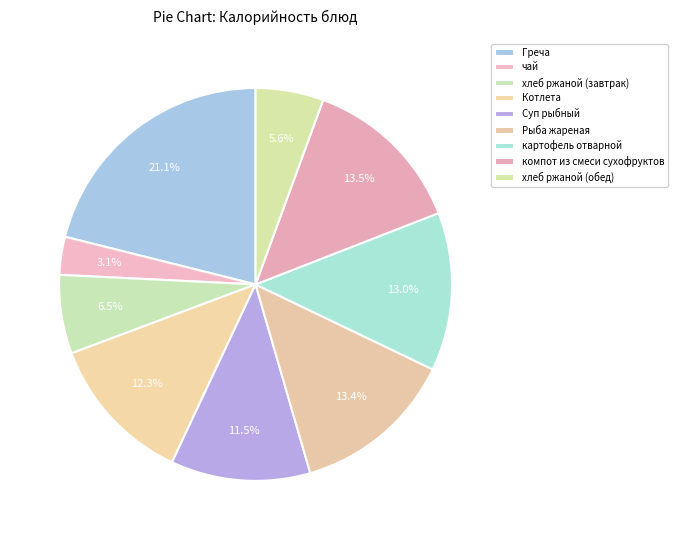

Count the number of slices in the pie.

9